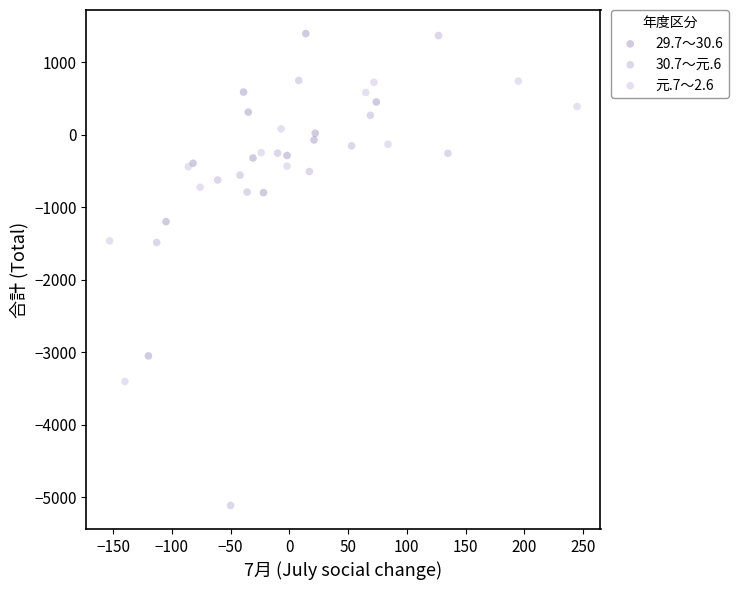

Which series reaches the minimum Y coordinate?

30.7～元.6